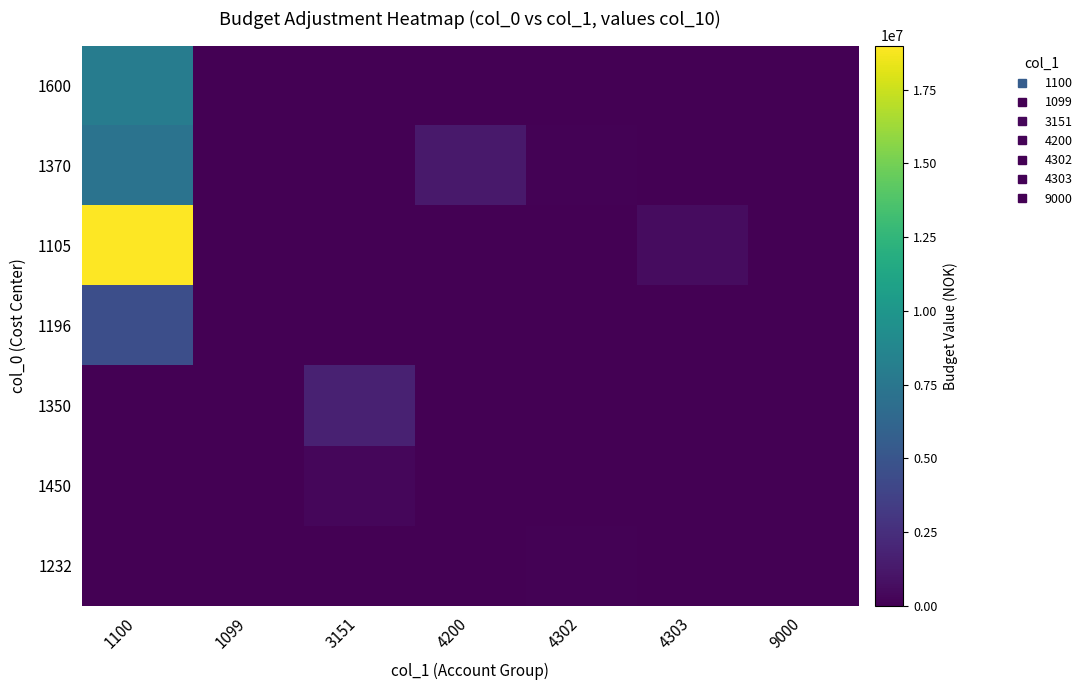

Between 4200 and 9000, which series saw the biggest shift?

1370